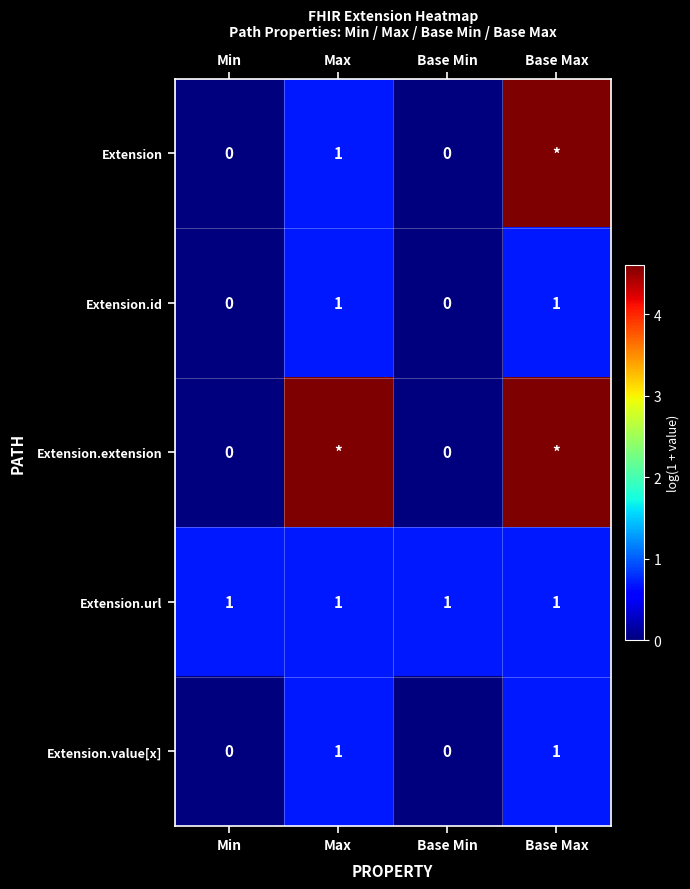

The value of Extension at Base Min is 0.0. True or false?

True